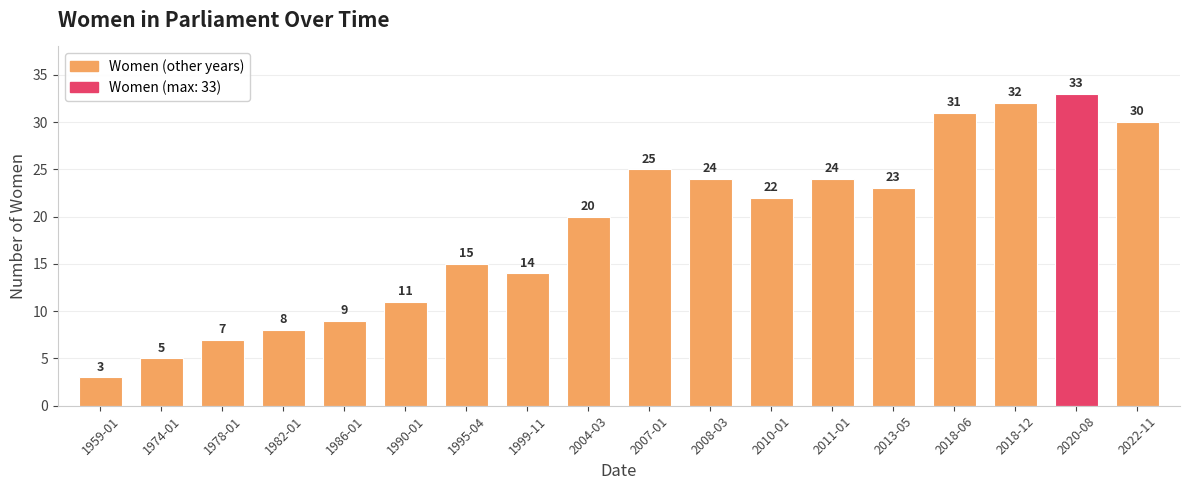

What is the sum of all values?

336